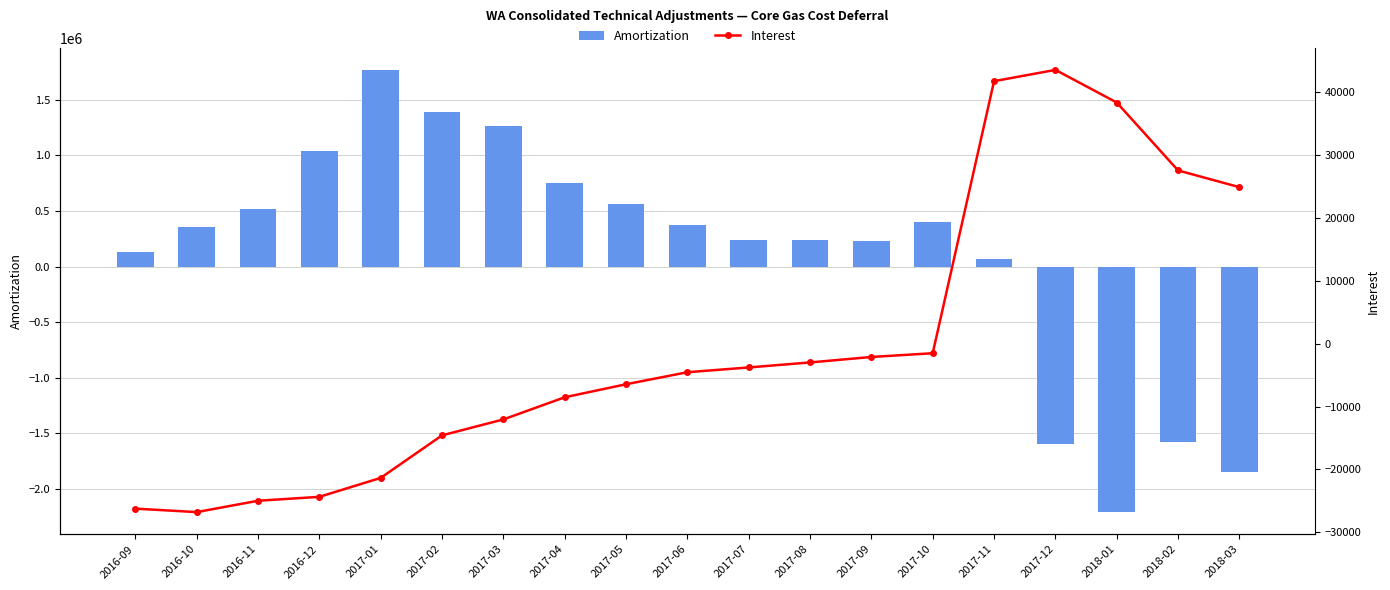

At which label does Amortization first exceed 353861?

2016-10